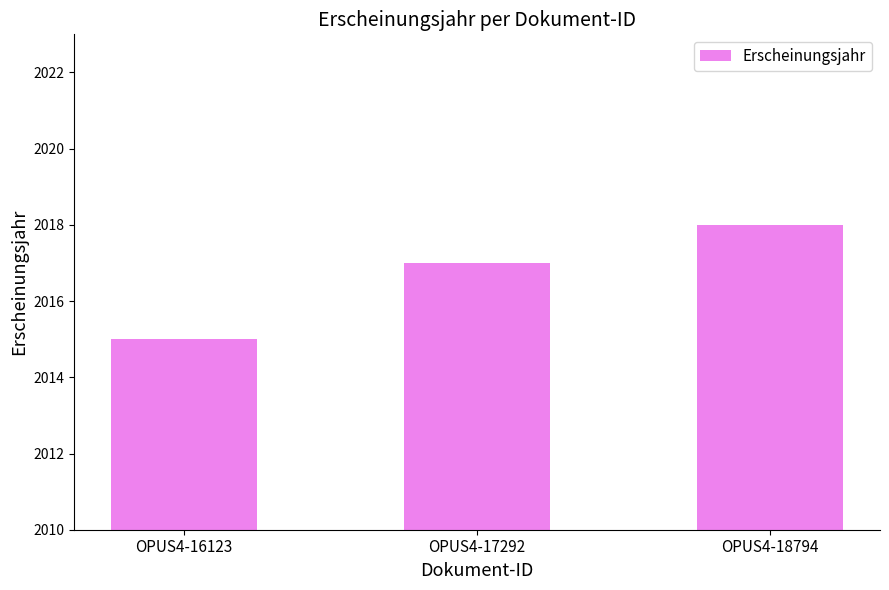

At which category does the chart reach its peak across all series?

OPUS4-18794